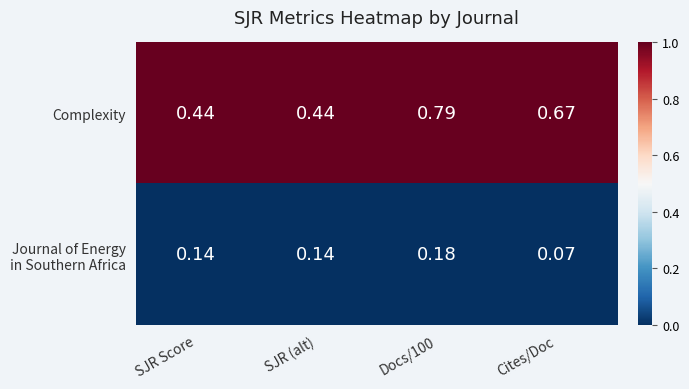

What is the difference between the highest and lowest values at Cites/Doc?

0.6